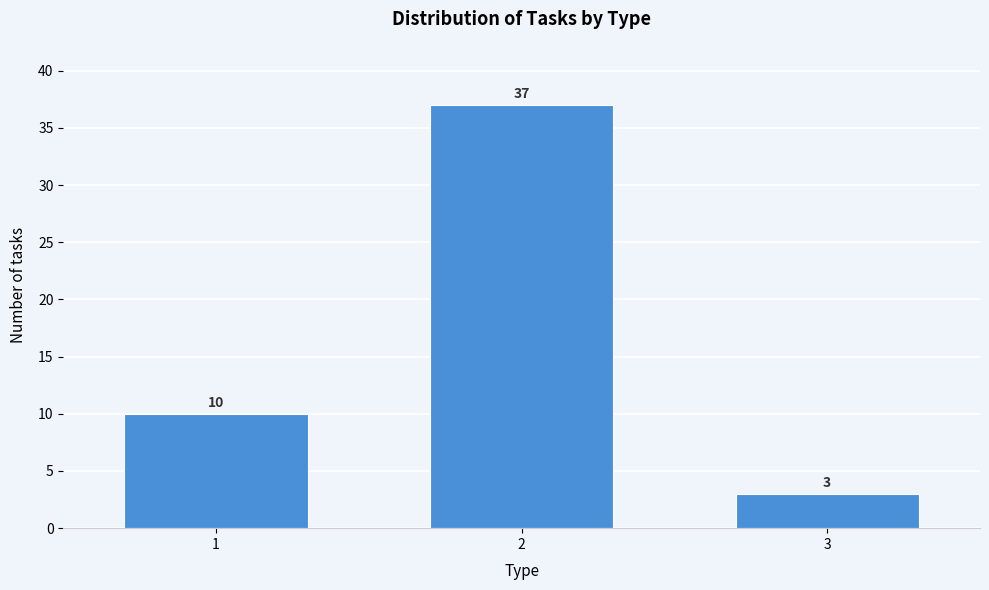

Reading left to right, extract all data points from this chart.

10	37	3